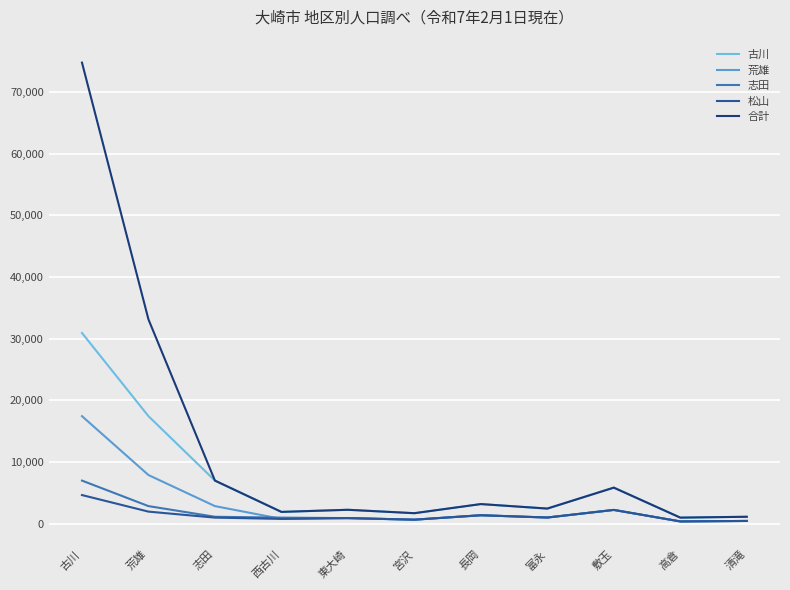

The value of 志田 at 西古川 is 980. True or false?

True